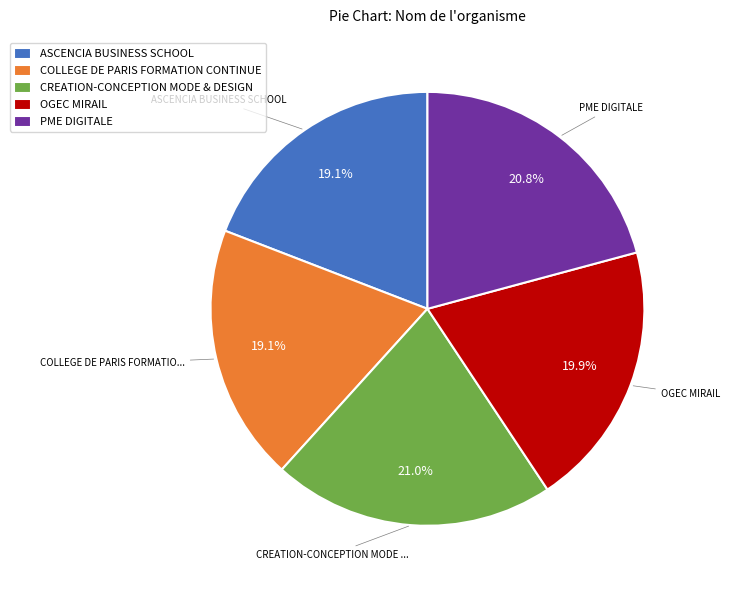

Does any single category account for the majority?

No